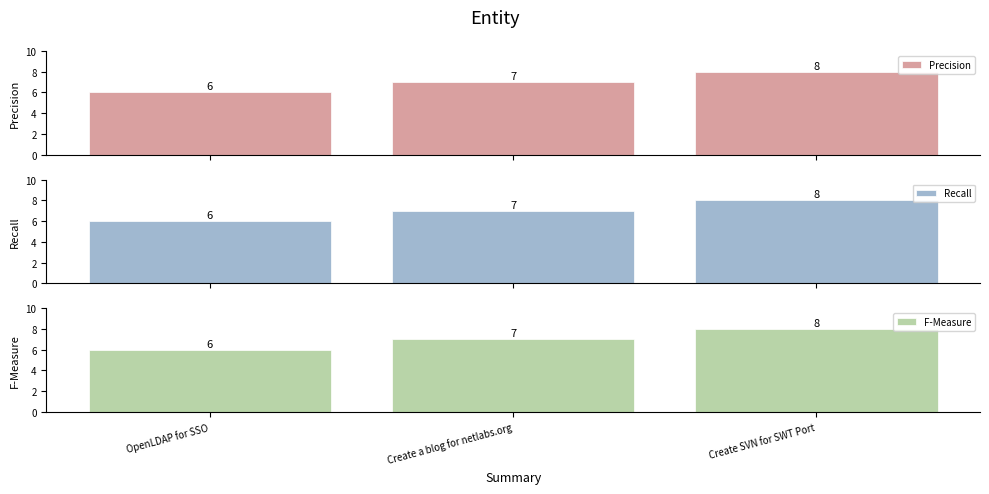

Reading right to left, what are all the values shown in this chart?

Precision: 8	7	6
Recall: 8	7	6
F-Measure: 8	7	6